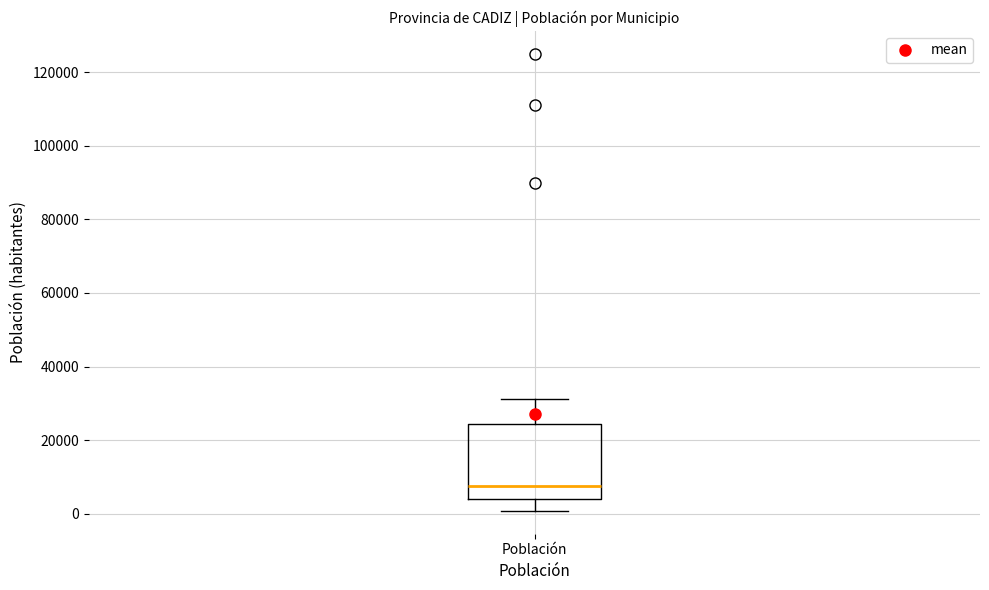

Read this box plot against the y-axis: the position of the median line, the range covered by the box, and the ends of both whiskers. The values are not printed on the chart, so give them approximately, as read against the axis.

median 8000, box 4000 to 24000, whiskers 0 to 32000